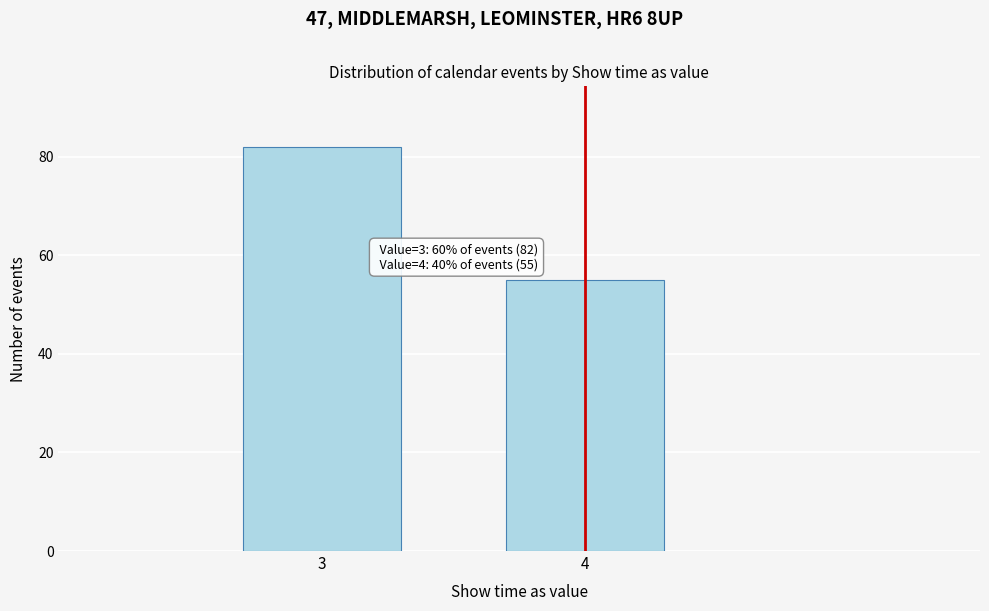

Reading left to right, transcribe all the data shown in this chart.

82	55